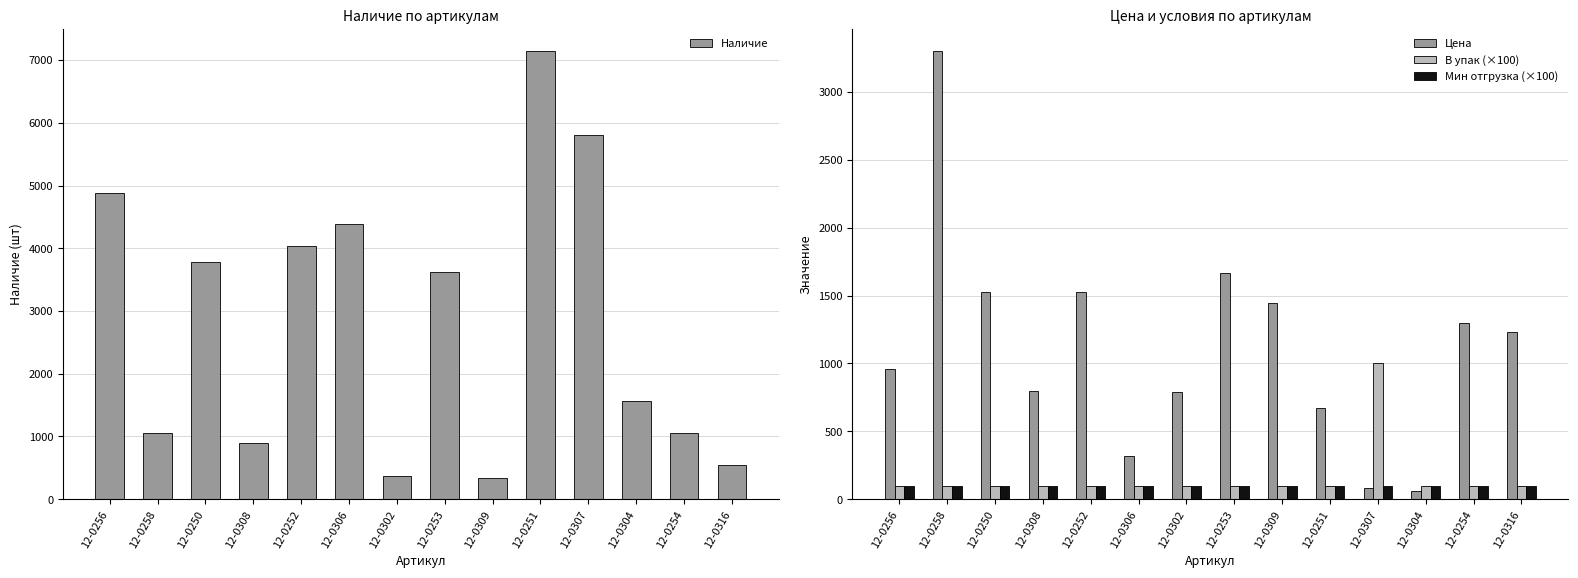

List the series in order of their peak value, lowest first.

Мин отгрузка (×100), В упак (×100), Цена, Наличие